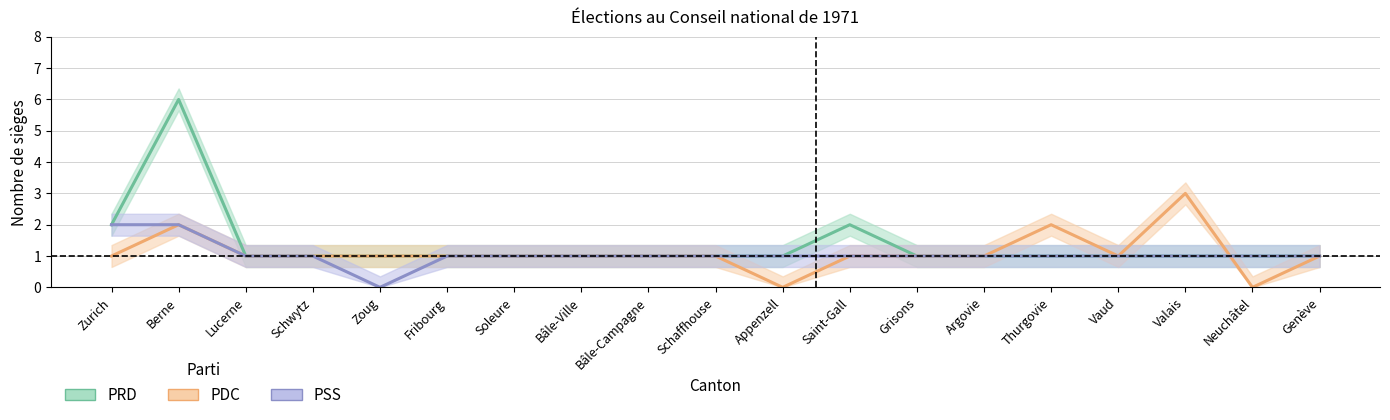

Which series has the widest spread of values?

PRD